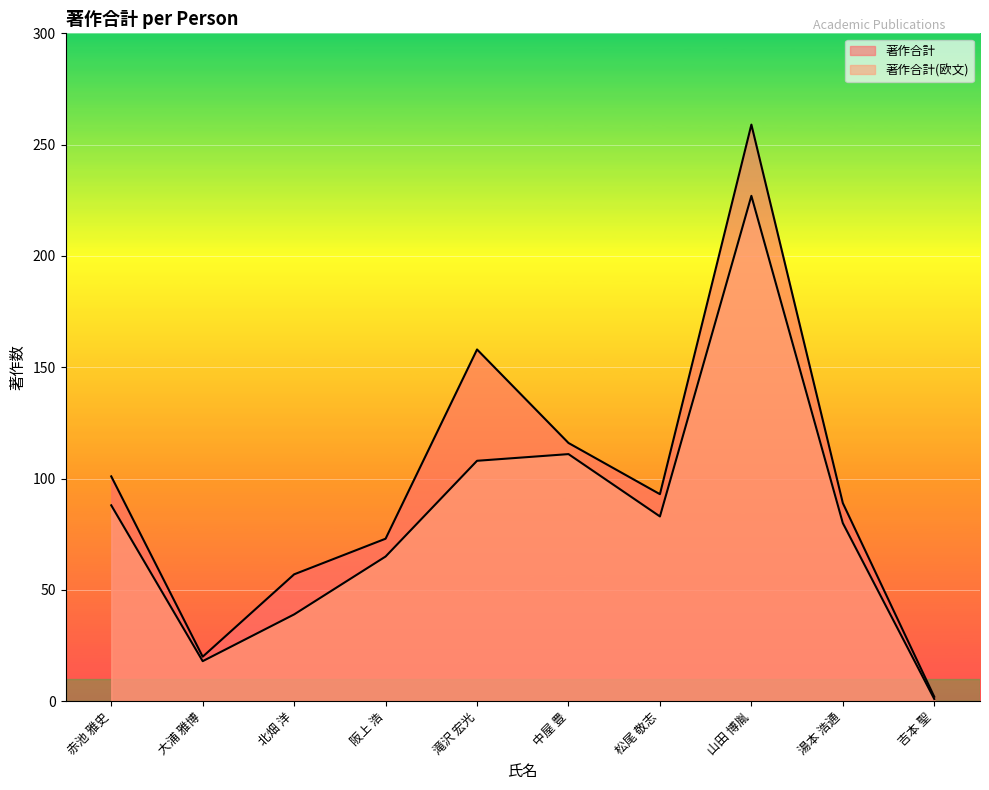

The 著作合計 series shows 2 at 吉本 聖. True or false?

True